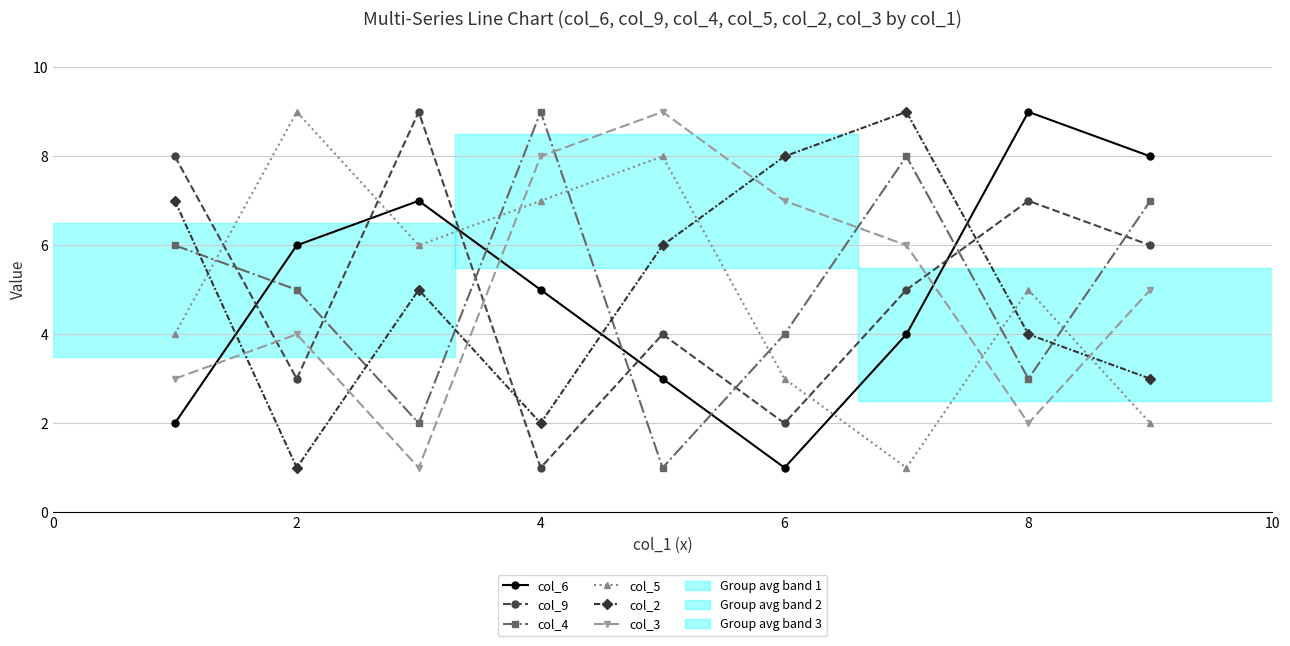

How many interior local valleys does the col_5 series have?

2